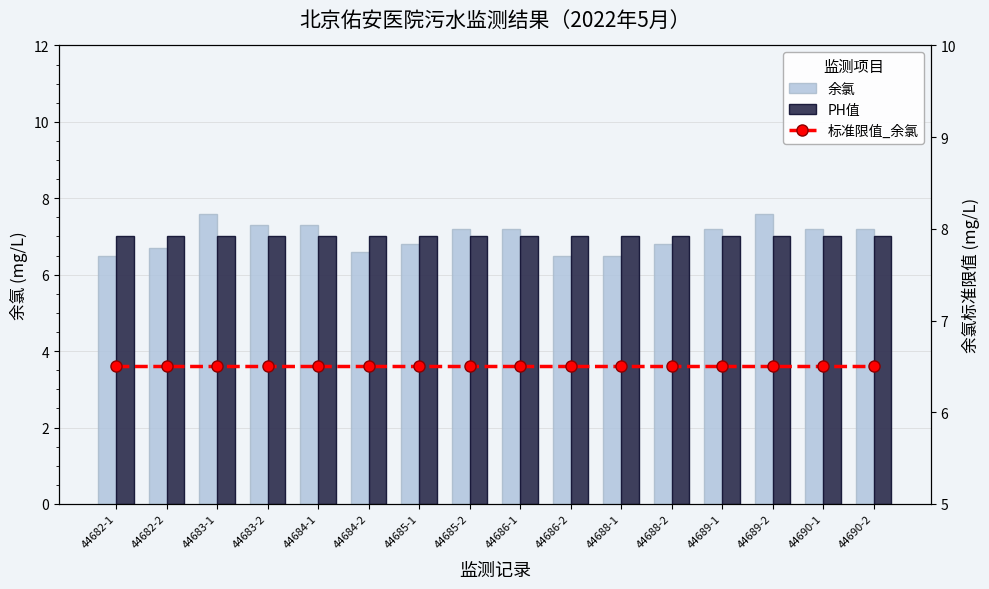

The PH值 series shows 4.2 at 44683-1. True or false?

False